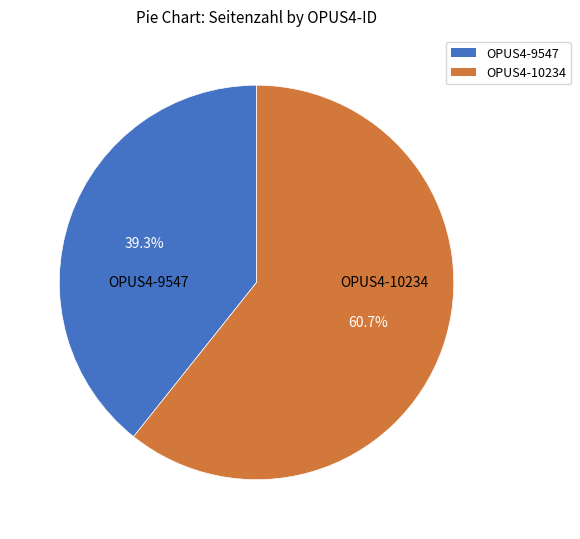

Is there any slice that represents more than half of the pie?

Yes